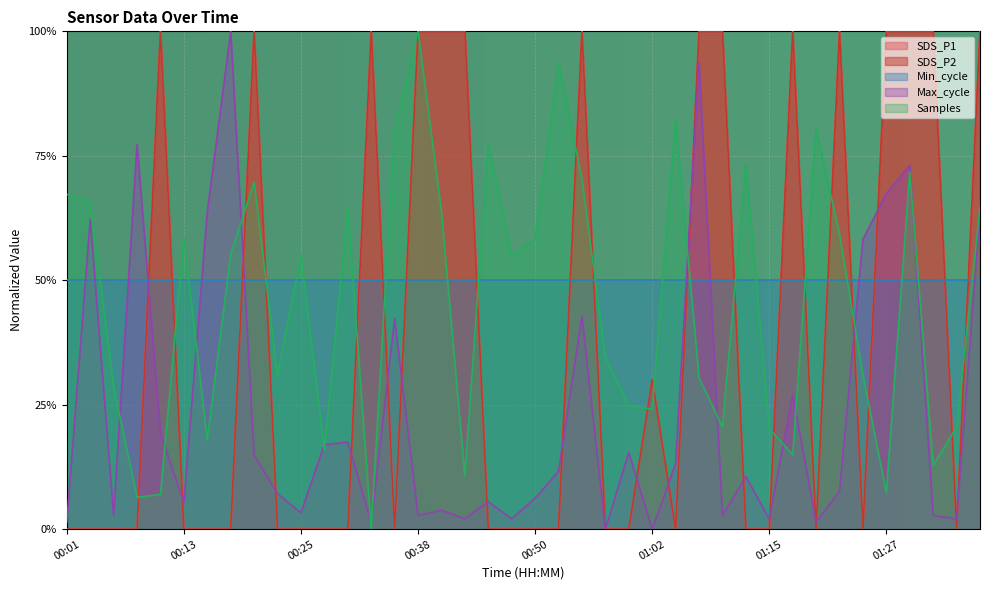

Which label corresponds to the smallest value in the chart?

00:01